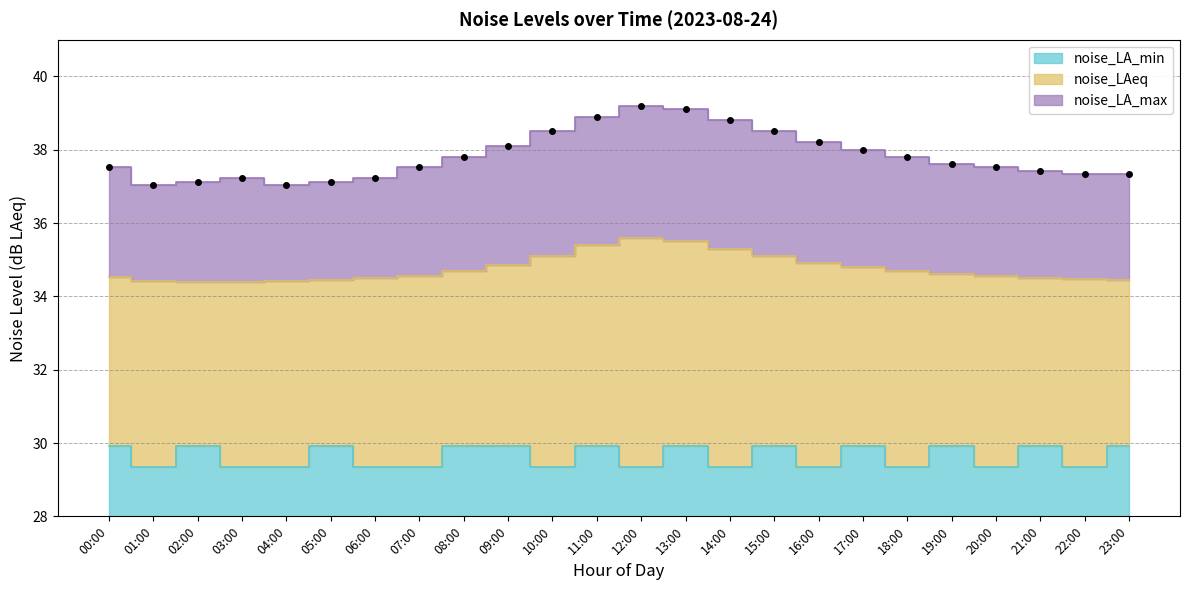

The value of noise_LA_max at 16:00 is 58.1. True or false?

False